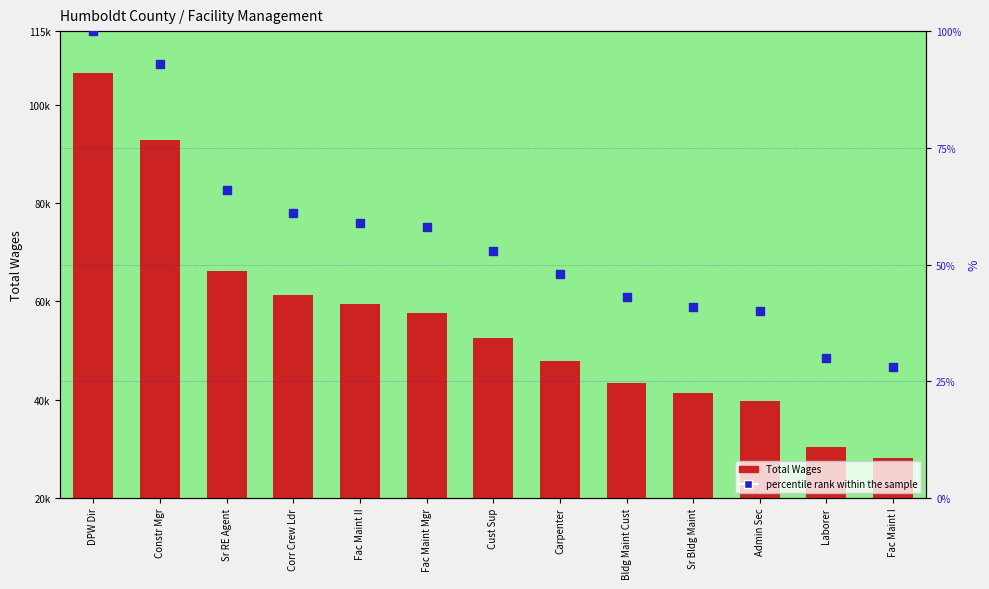

What is the total value across all series at Carpenter?

47907